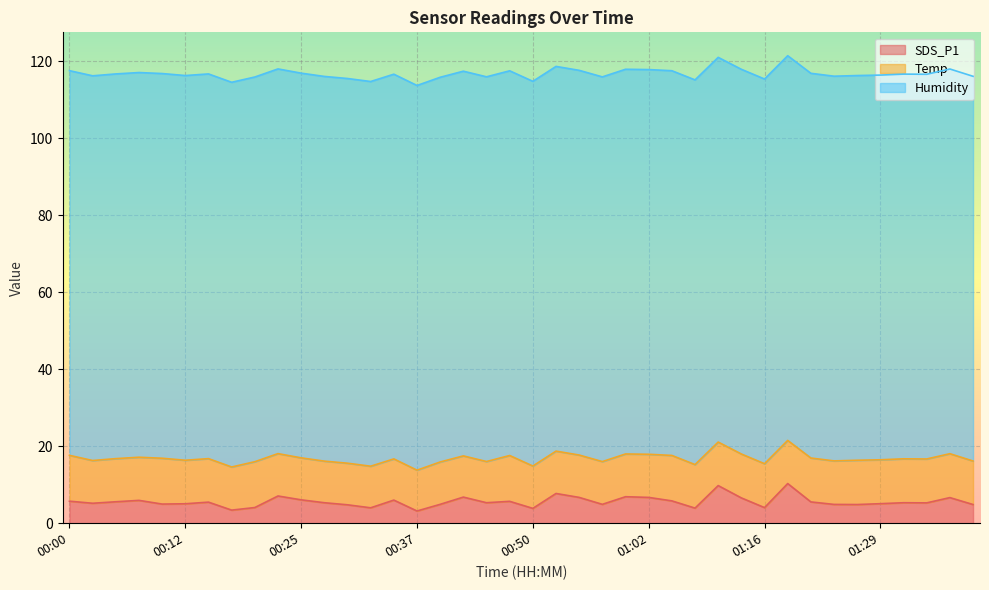

The Humidity series shows 167.9 at 00:52. True or false?

False